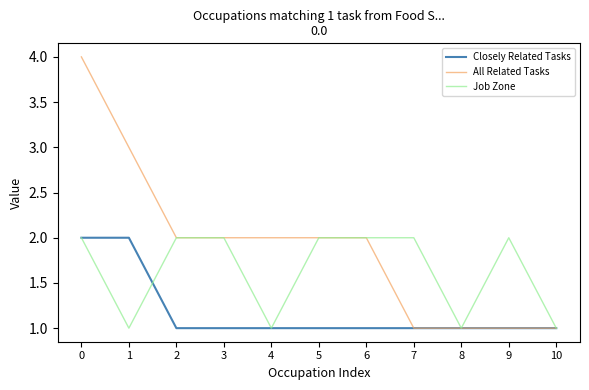

Which series has the widest spread of values?

All Related Tasks